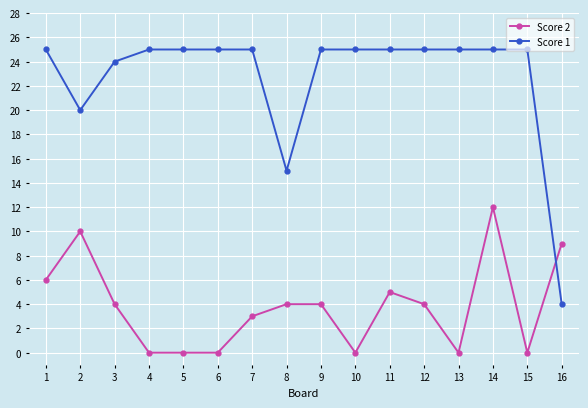

What is the value of the Score 1 point at the 13th from the left?

25